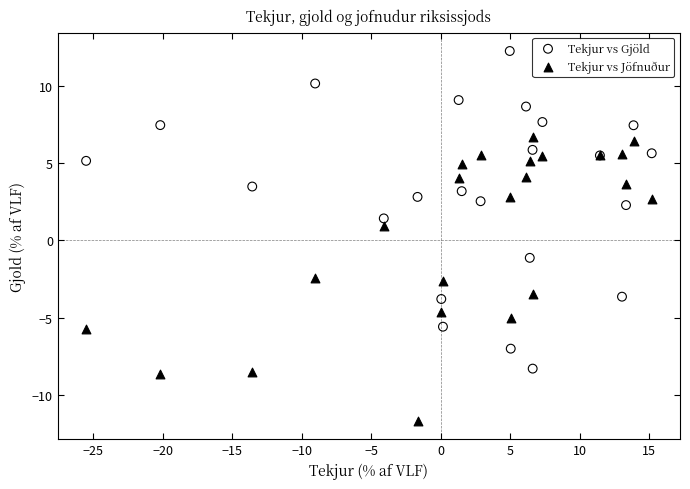

Which series has the largest Y range (max minus min)?

Tekjur vs Gjöld